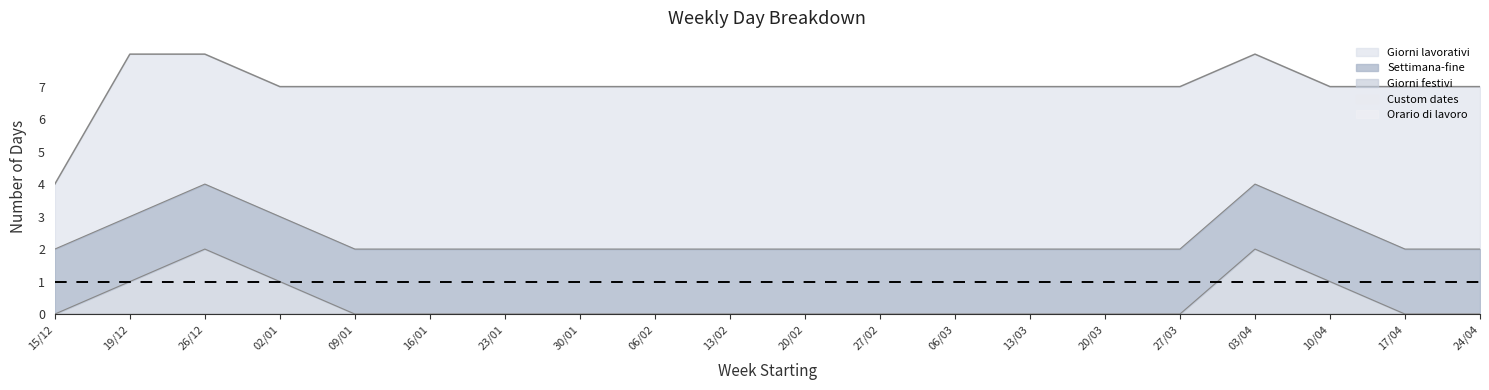

Reading left to right, list all the values displayed in this chart.

Giorni lavorativi: 2	5	4	4	5	5	5	5	5	5	5	5	5	5	5	5	4	4	5	5
Settimana-fine: 2	2	2	2	2	2	2	2	2	2	2	2	2	2	2	2	2	2	2	2
Giorni festivi: 0	1	2	1	0	0	0	0	0	0	0	0	0	0	0	0	2	1	0	0
Custom dates: 0	0	0	0	0	0	0	0	0	0	0	0	0	0	0	0	0	0	0	0
Orario di lavoro: 0	0	0	0	0	0	0	0	0	0	0	0	0	0	0	0	0	0	0	0